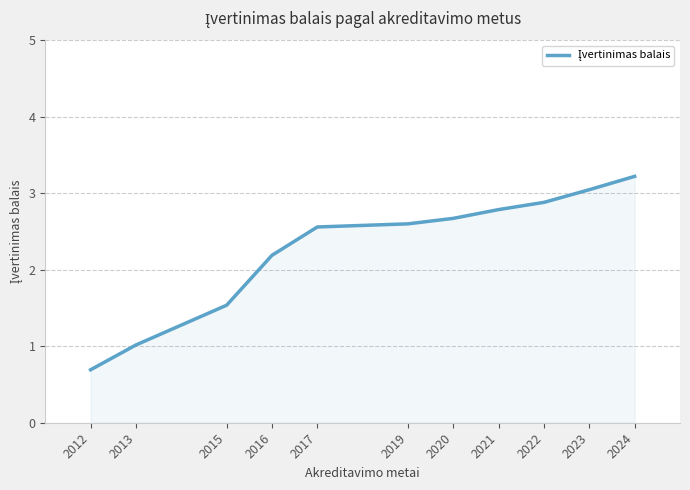

What is the sum of the values at 2019 and 2023?

5.6